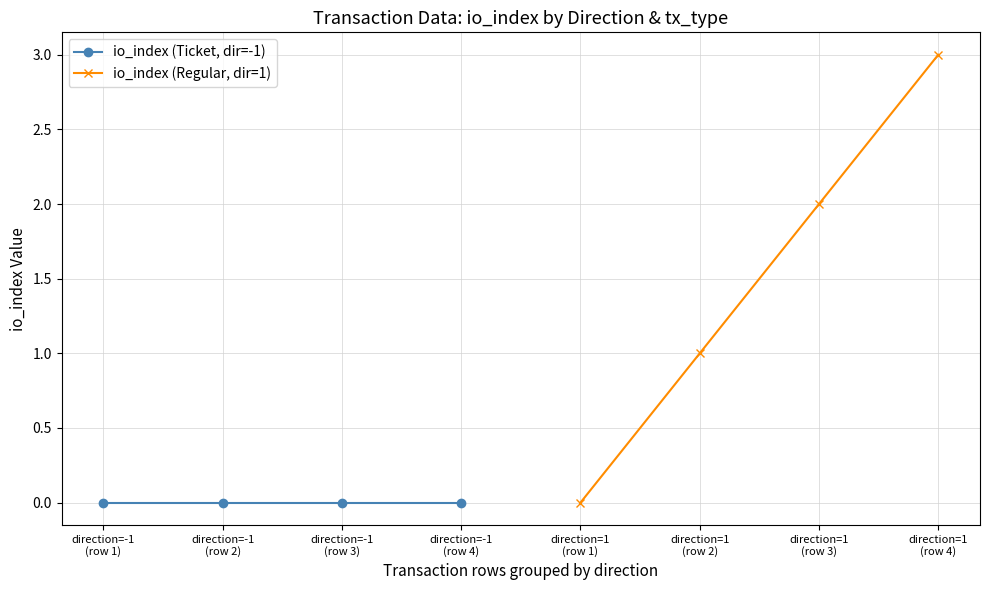

What is the label of the 2nd point from the left?

direction=-1
(row 2)